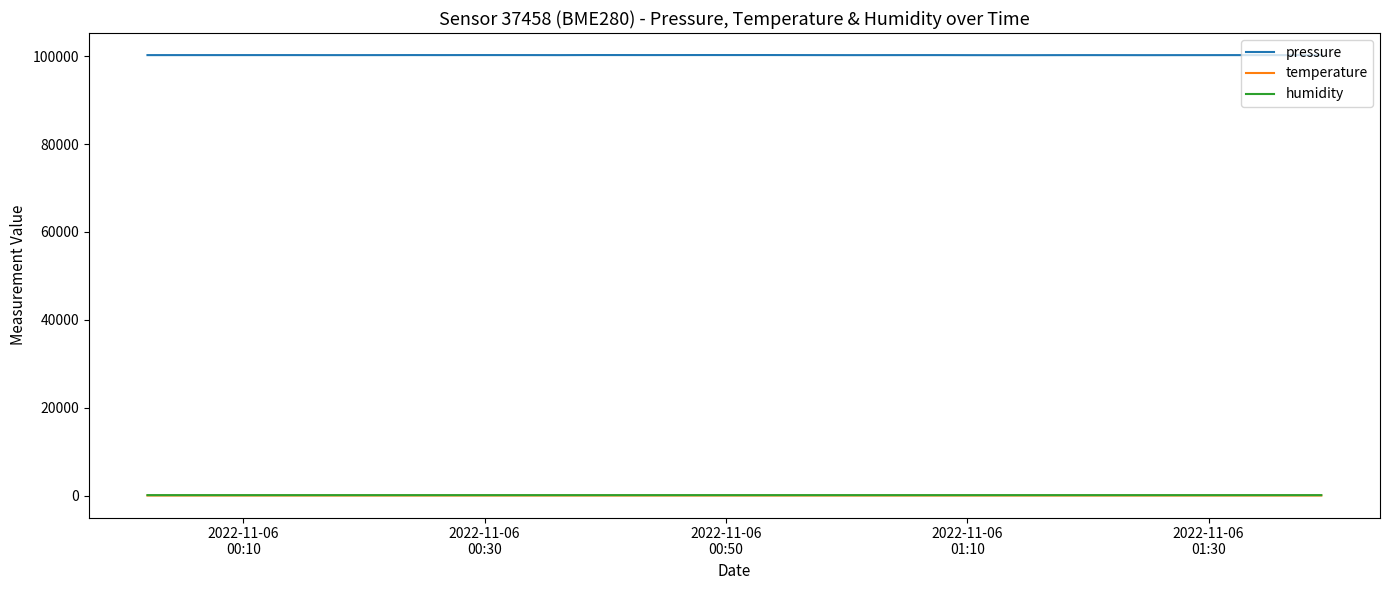

What is the greatest value displayed?

100278.4